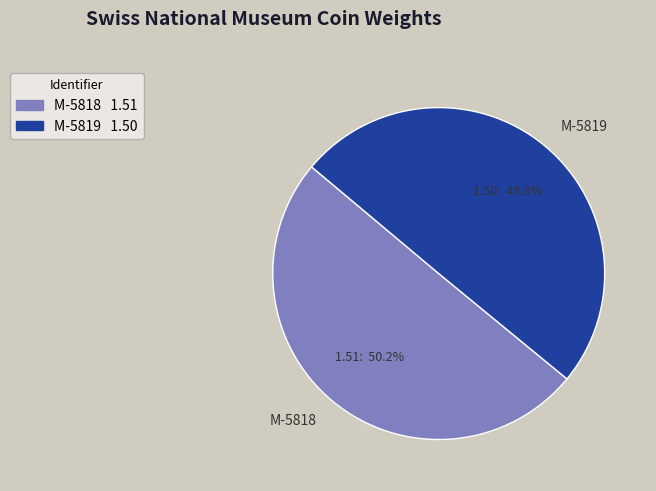

Is the sum of M-5818 and M-5819 greater than half?

Yes